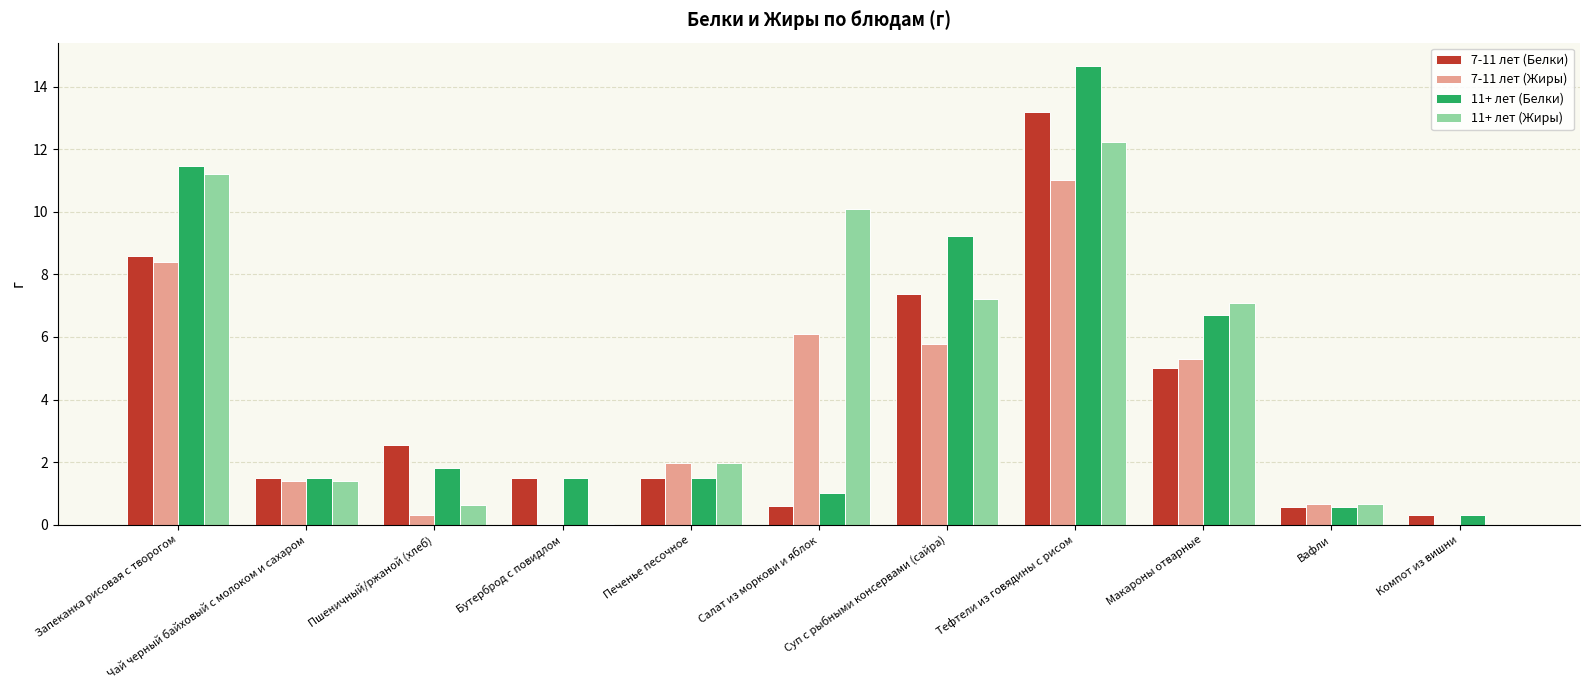

At which label does 7-11 лет (Жиры) reach its peak?

Тефтели из говядины с рисом